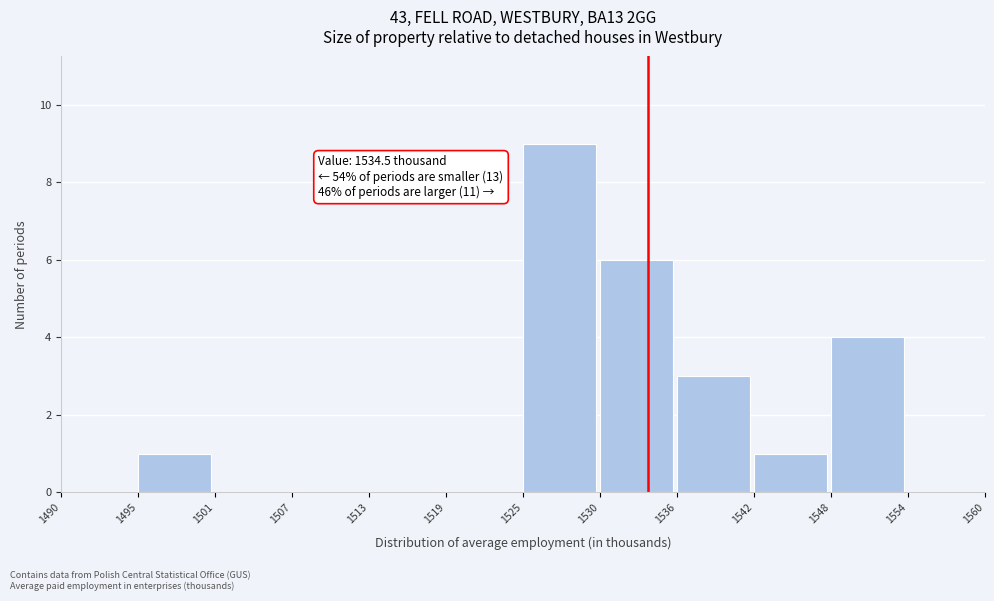

Reading right to left, list all the values displayed in this chart.

1554=0	1548=4	1542=1	1536=3	1530=6	1525=9	1519=0	1513=0	1507=0	1501=0	1495=1	1490=0